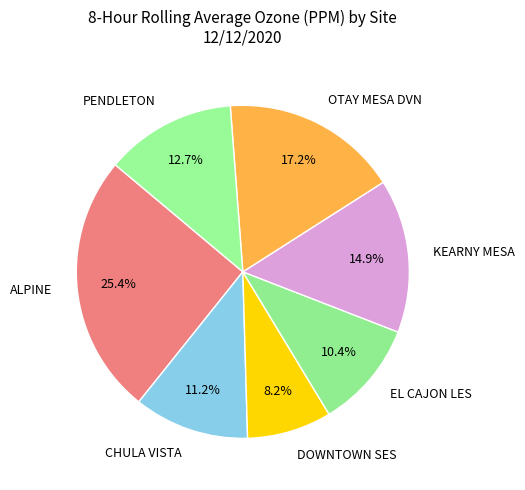

To the nearest percent, what is the difference between the largest and smallest slice percentages?

17%